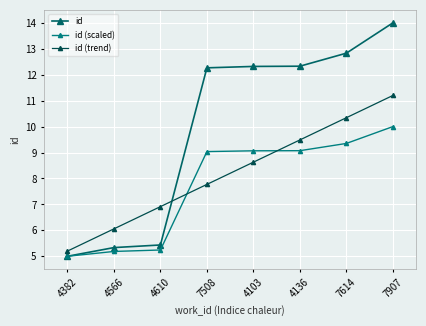

How many distinct data groups are displayed?

3